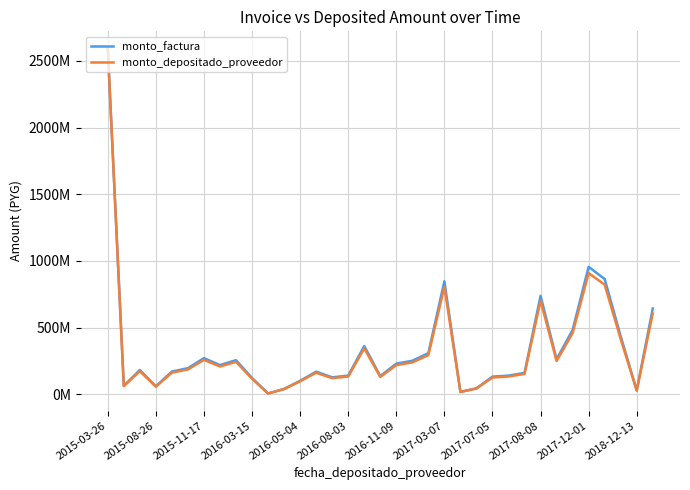

How many interior local valleys does the monto_depositado_proveedor series have?

9